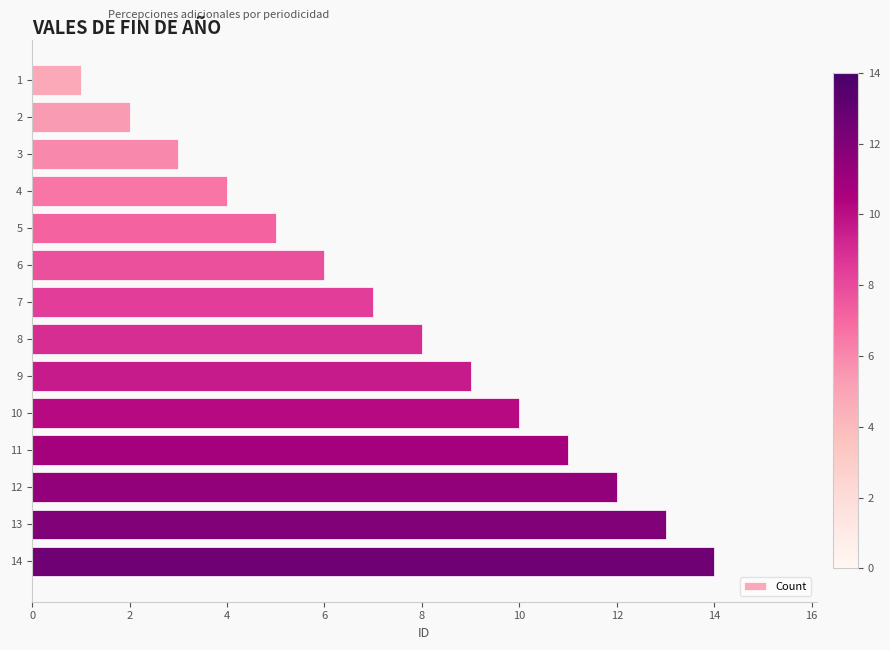

Which label corresponds to the largest value in the chart?

14